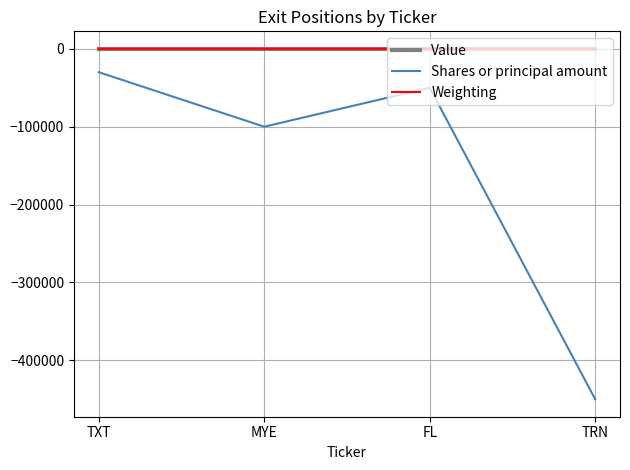

The value of Shares or principal amount at TRN is -759400.1. True or false?

False